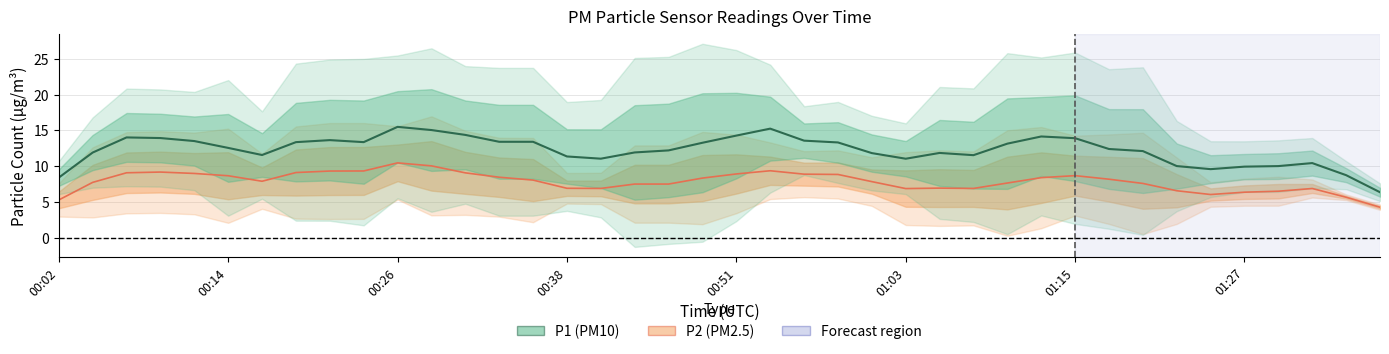

Is it true that P2 equals 2.6 at 00:02?

False